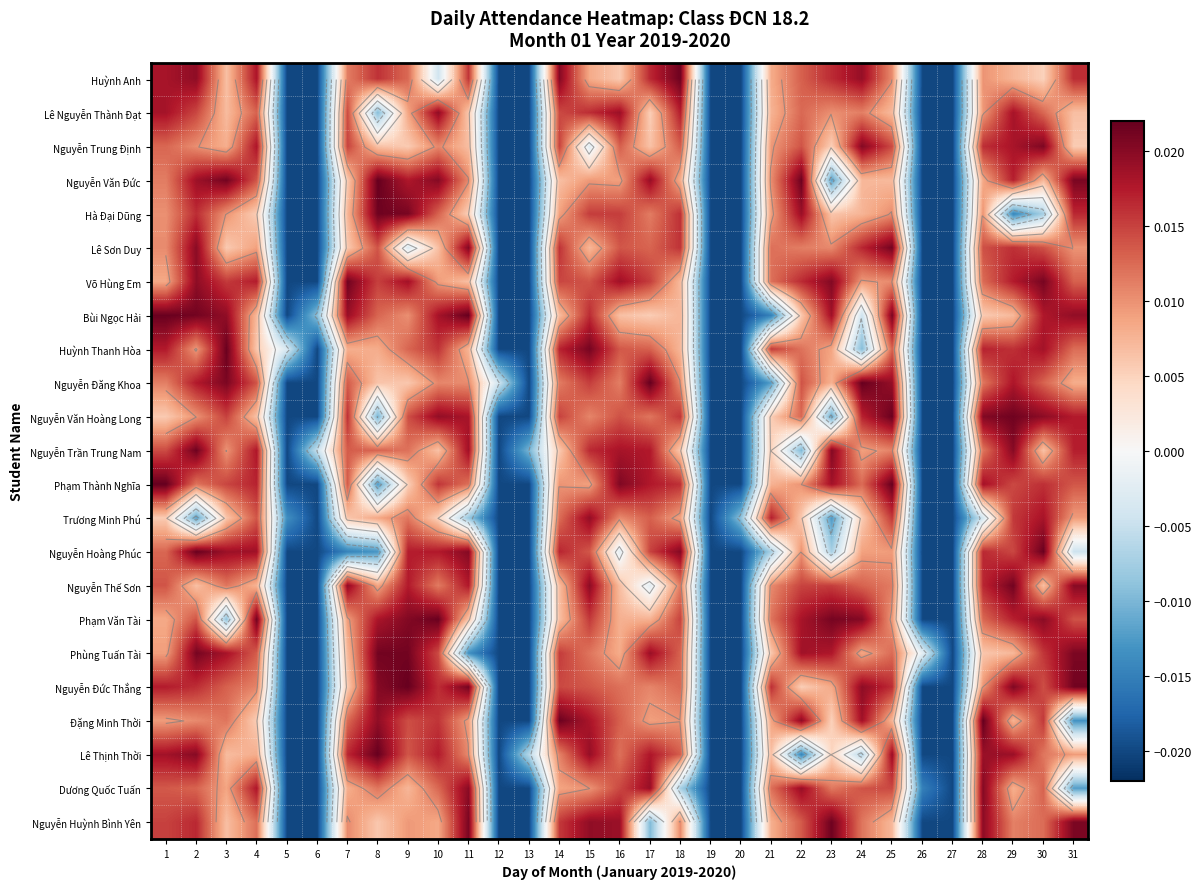

List the series in order of their peak value, highest first.

Phạm Thành Nghĩa, Đặng Minh Thời, Bùi Ngọc Hải, Nguyễn Đăng Khoa, Nguyễn Văn Đức, Lê Thịnh Thời, Nguyễn Đức Thắng, Nguyễn Hoàng Phúc, Phạm Văn Tài, Nguyễn Văn Hoàng Long, Huỳnh Thanh Hòa, Nguyễn Huỳnh Bình Yên, Nguyễn Trần Trung Nam, Huỳnh Anh, Hà Đại Dũng, Võ Hùng Em, Nguyễn Thế Sơn, Phùng Tuấn Tài, Lê Sơn Duy, Nguyễn Trung Định, Dương Quốc Tuấn, Lê Nguyễn Thành Đạt, Trương Minh Phú